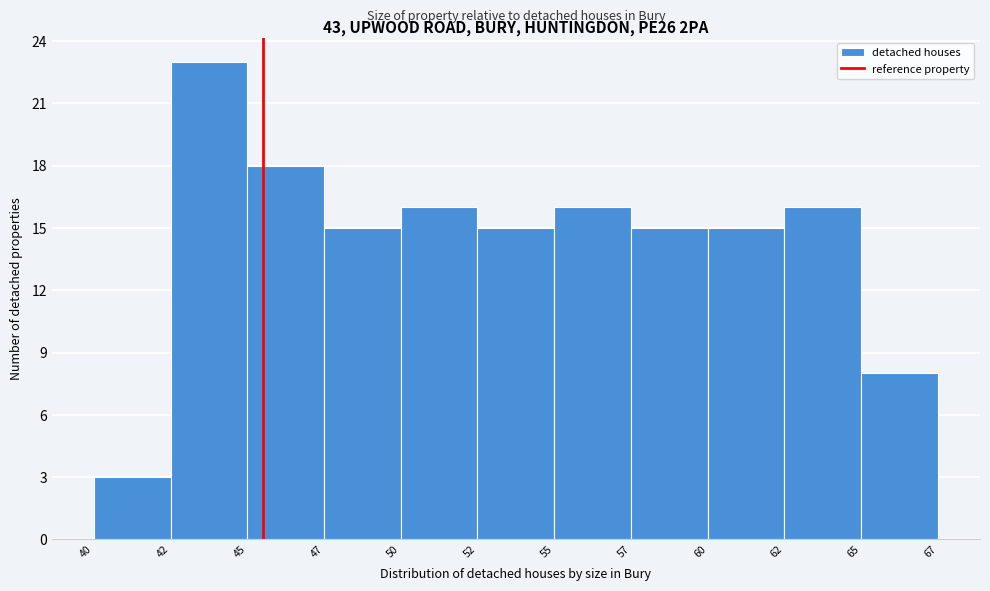

Reading left to right, what are all the values shown in this chart?

40=3	42=23	45=18	47=15	50=16	52=15	55=16	57=15	60=15	62=16	65=8